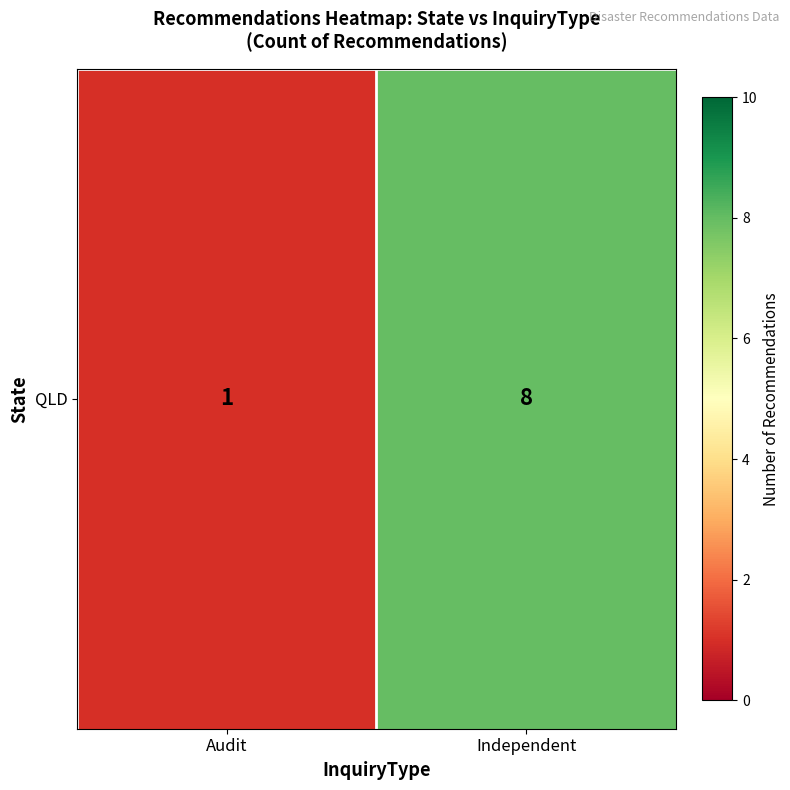

True or false: the data shows 2 at Audit.

False